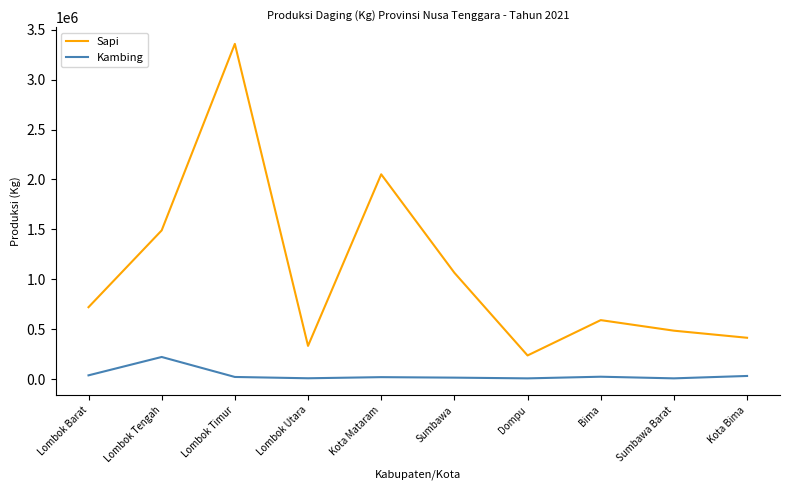

The Sapi series shows 1489489.7 at Lombok Tengah. True or false?

True